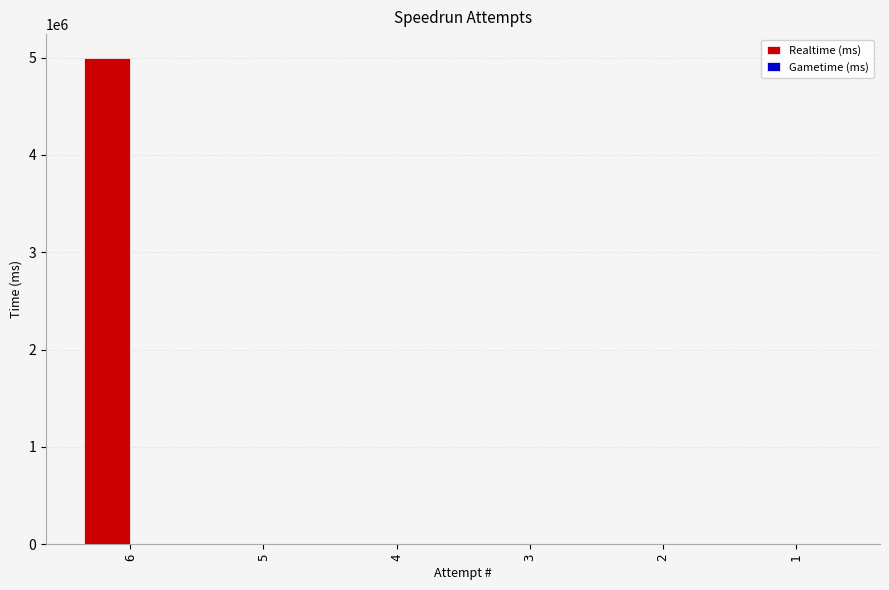

Reading left to right, what are all the values shown in this chart?

6=4991720	5=0	4=0	3=0	2=0	1=0